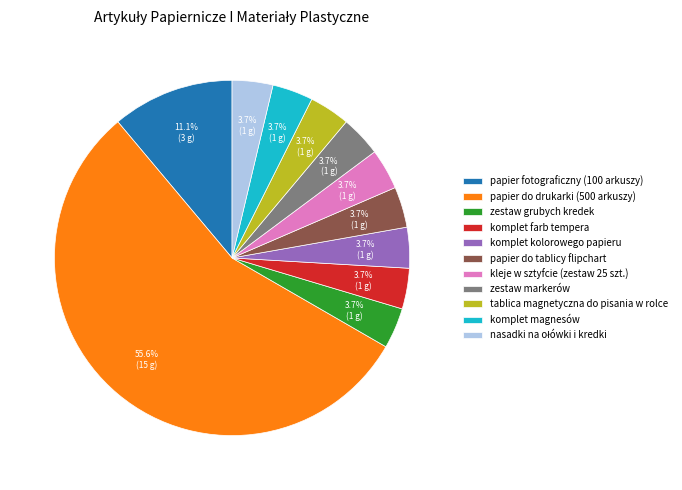

What is the largest slice in the pie chart?

papier do drukarki (500 arkuszy)